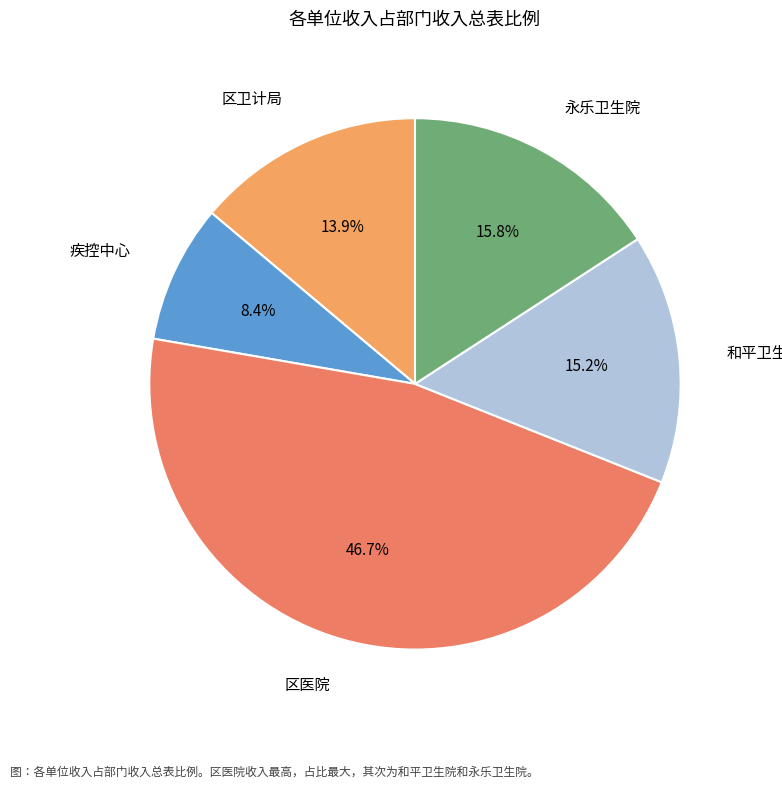

Count the number of slices in the pie.

5